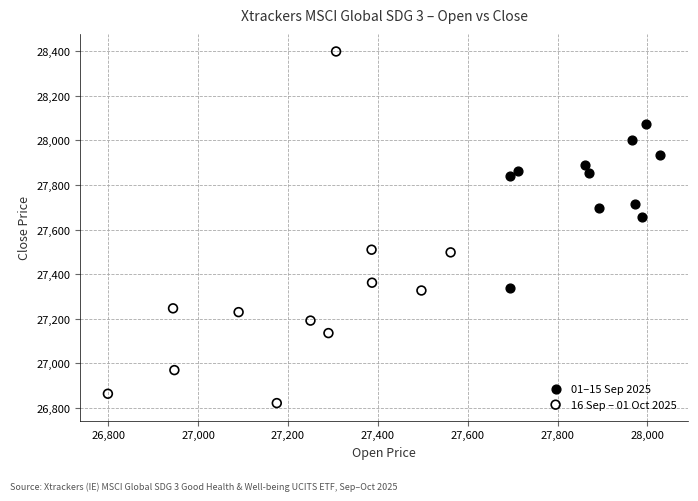

Which series contains the lowest Y value?

16 Sep – 01 Oct 2025